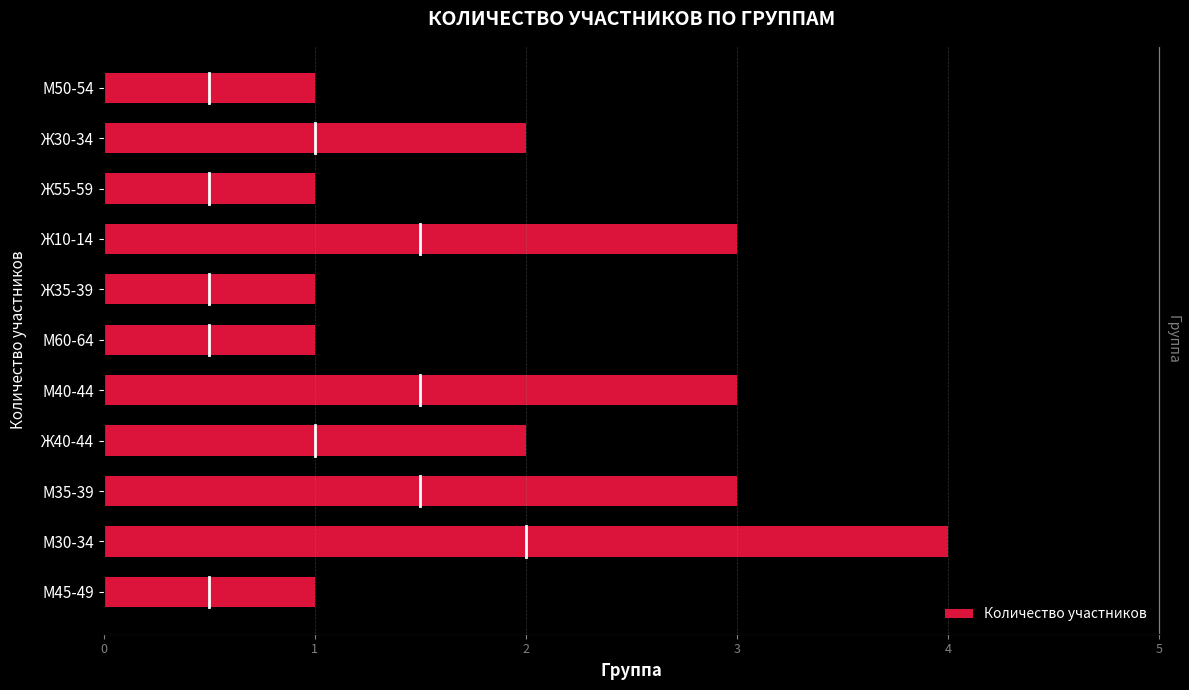

What is the maximum value shown in the chart?

4